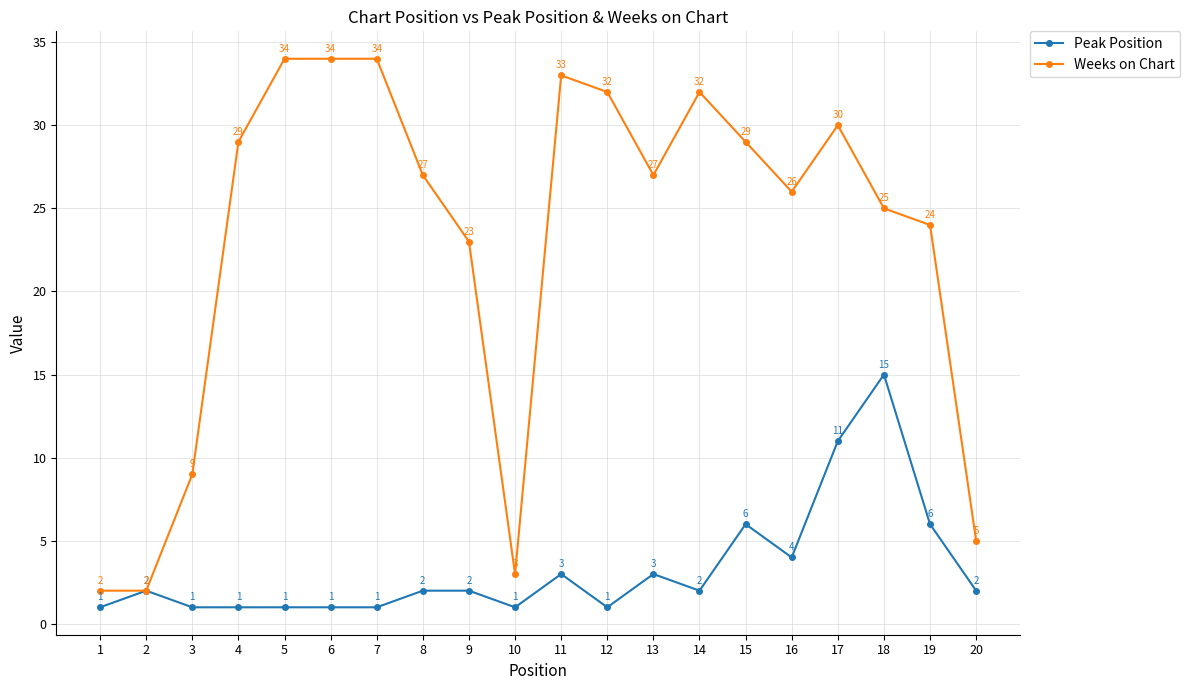

Where is the first local maximum for Peak Position?

2